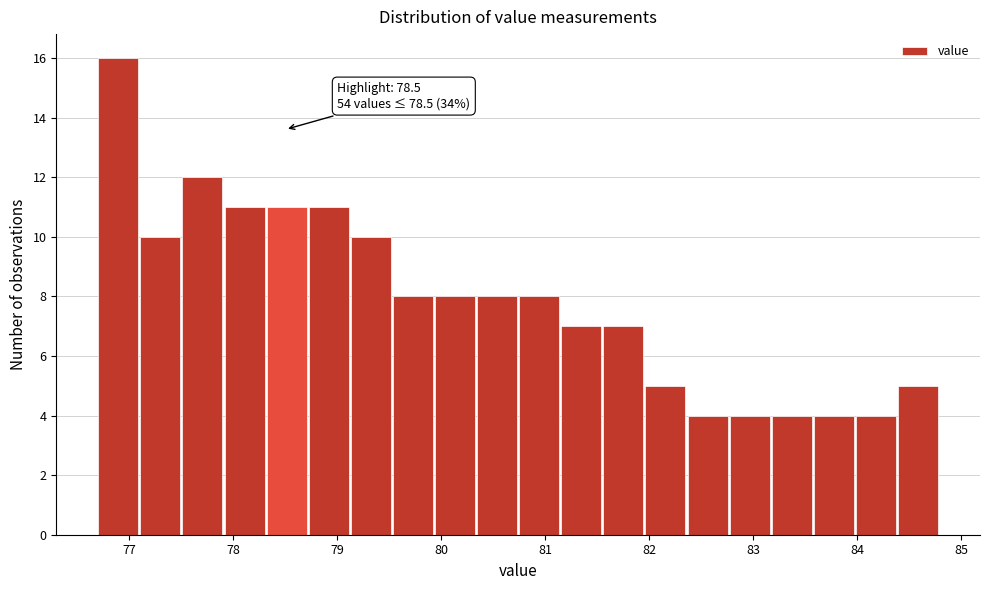

Over which range of the x-axis is the bar tallest?

76.7 to 77.1